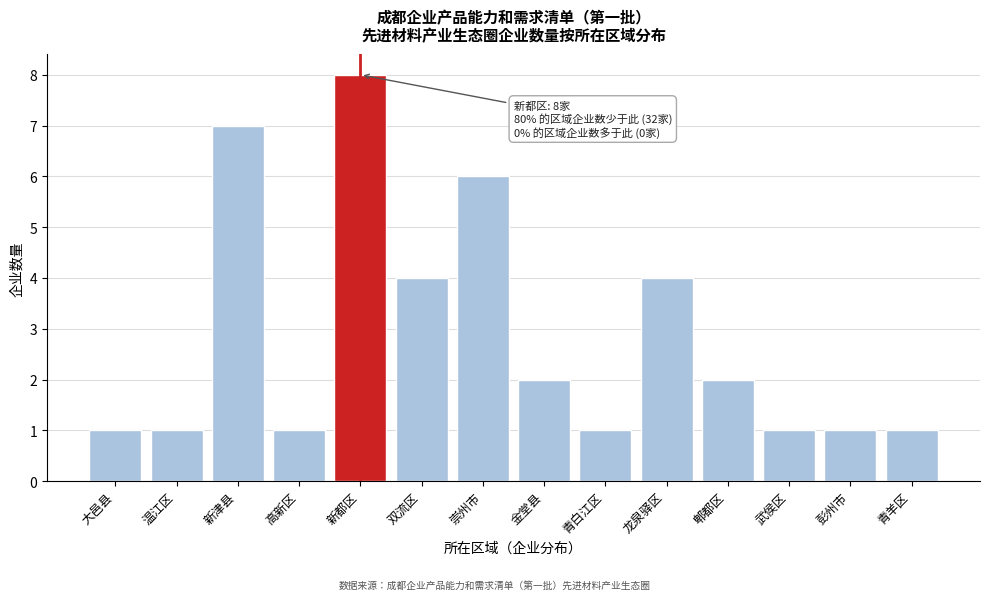

Reading left to right, extract all data points from this chart.

大邑县=1	温江区=1	新津县=7	高新区=1	新都区=8	双流区=4	崇州市=6	金堂县=2	青白江区=1	龙泉驿区=4	郫都区=2	武侯区=1	彭州市=1	青羊区=1